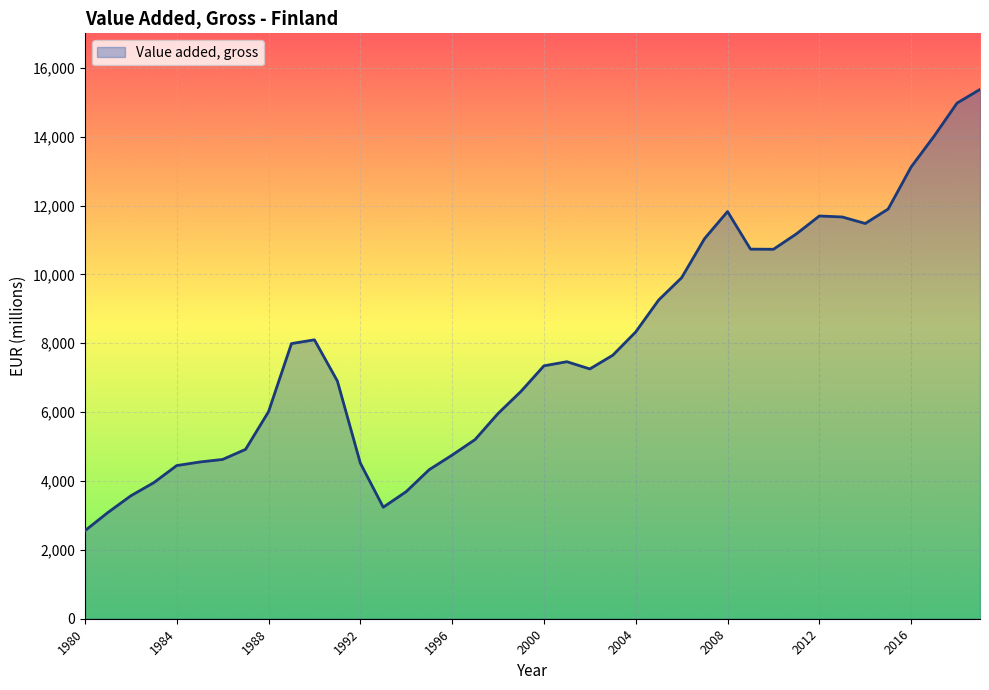

What is the minimum value shown in the chart?

2555.4